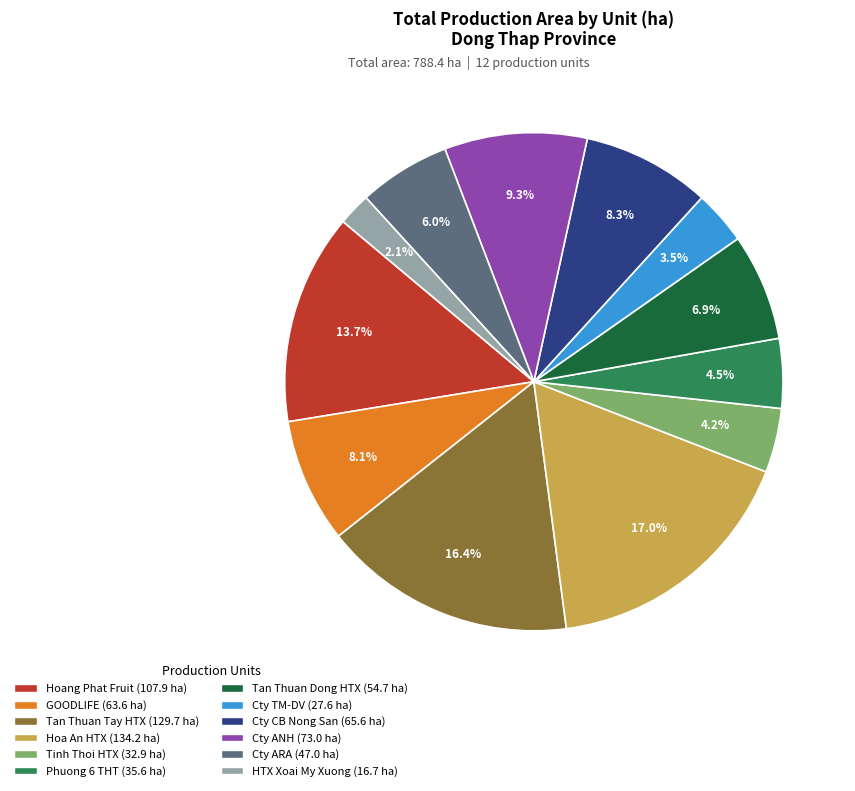

Does any single category account for the majority?

No